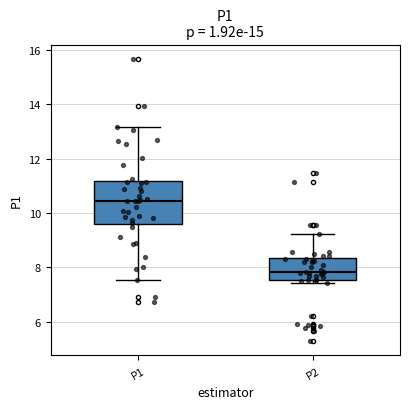

Which box is the tallest, from its lower edge to its upper edge?

P1